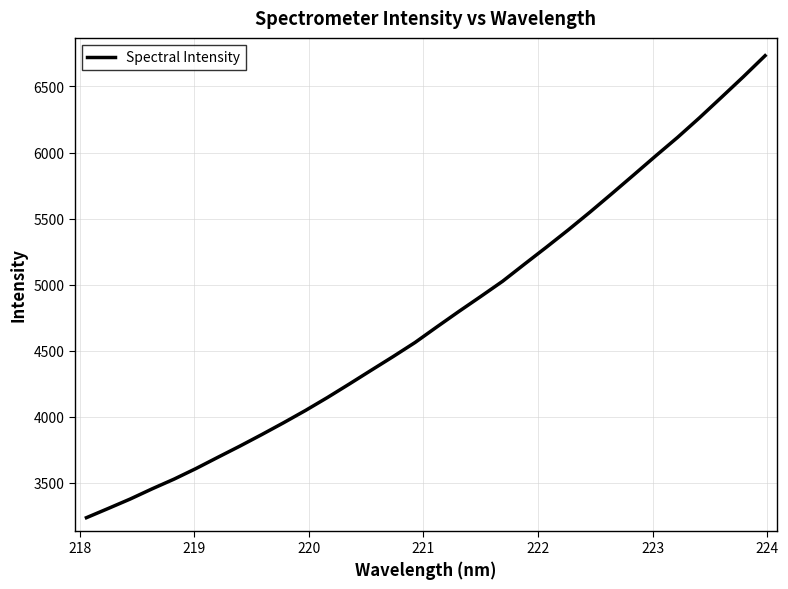

What is the maximum value shown in the chart?

6733.3